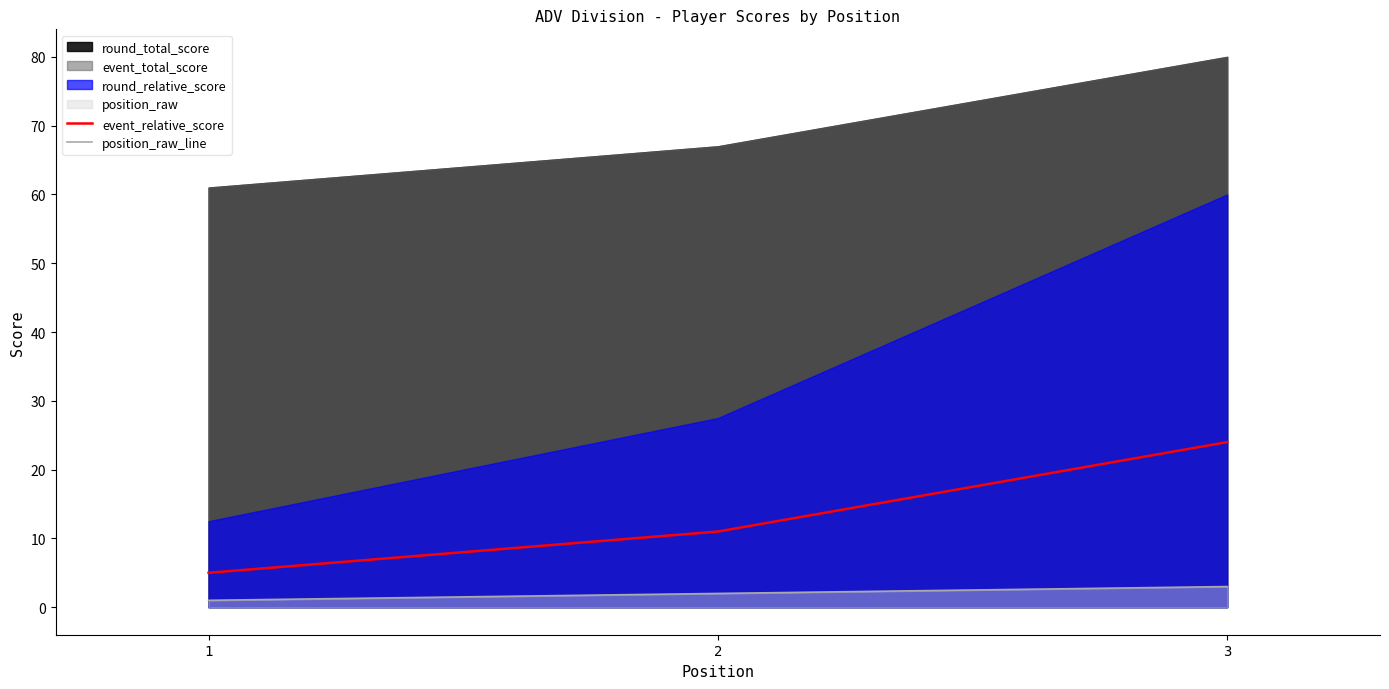

Reading left to right, extract all data points from this chart.

event_relative_score: 1=5	2=11	3=24
position_raw_line: 1=1	2=2	3=3